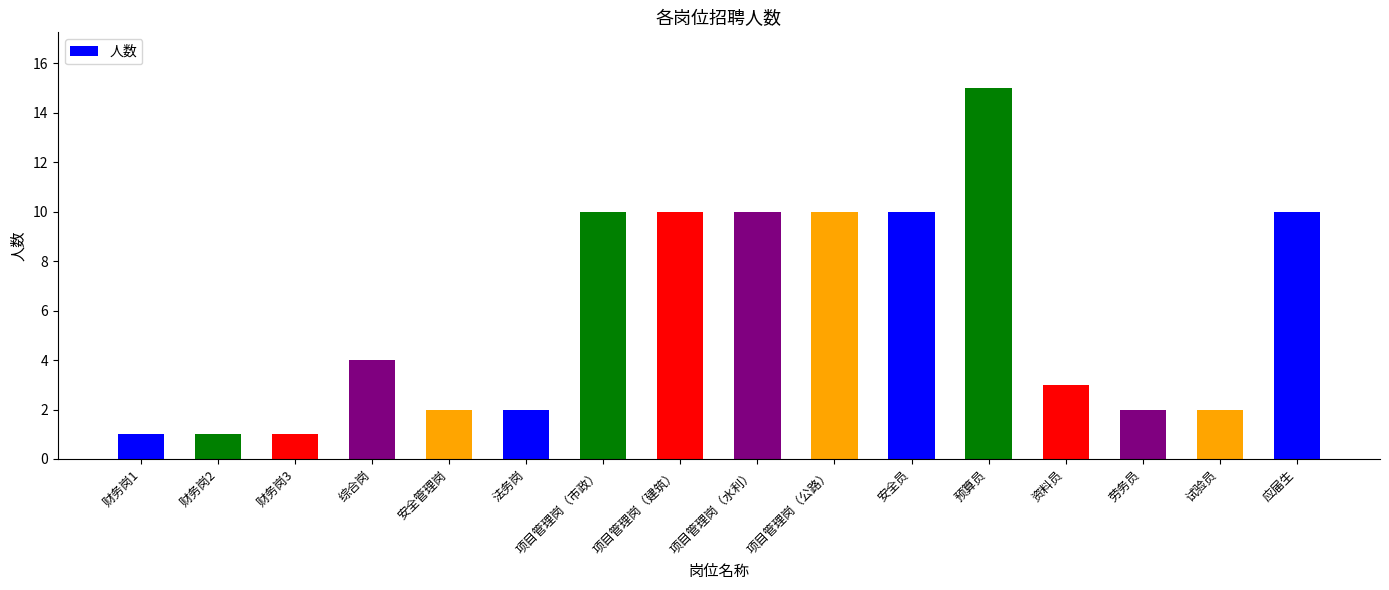

What is the maximum value shown in the chart?

15